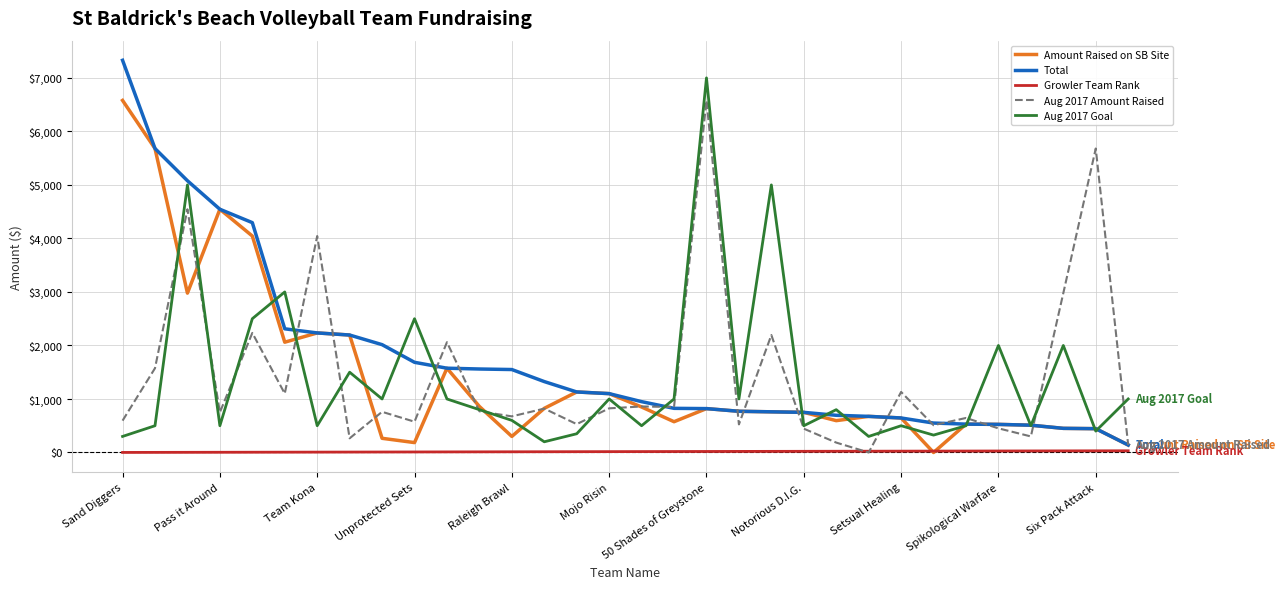

Does the chart have visible grid lines?

Yes